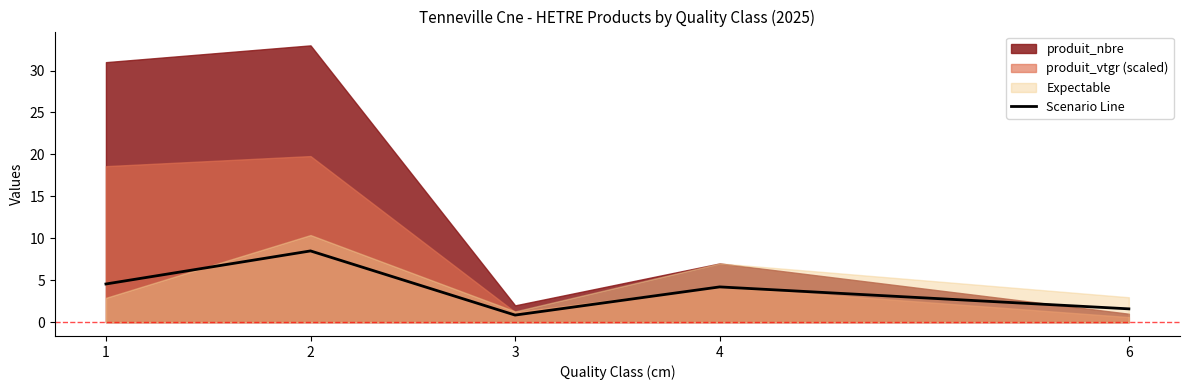

True or false: the data shows 2.8 at 1.

False